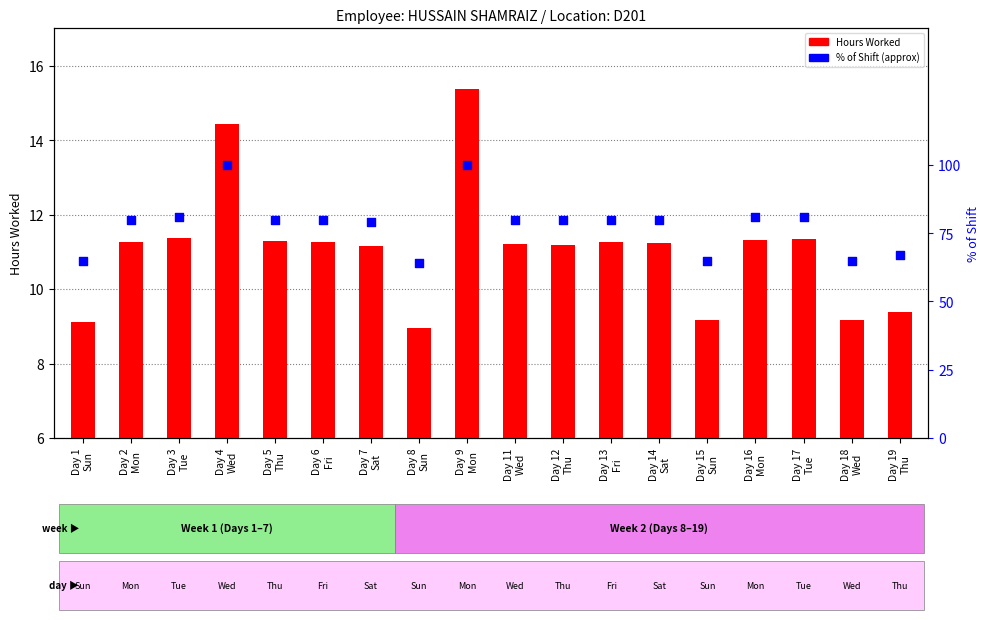

At how many categories does at least one series exceed 22?

18